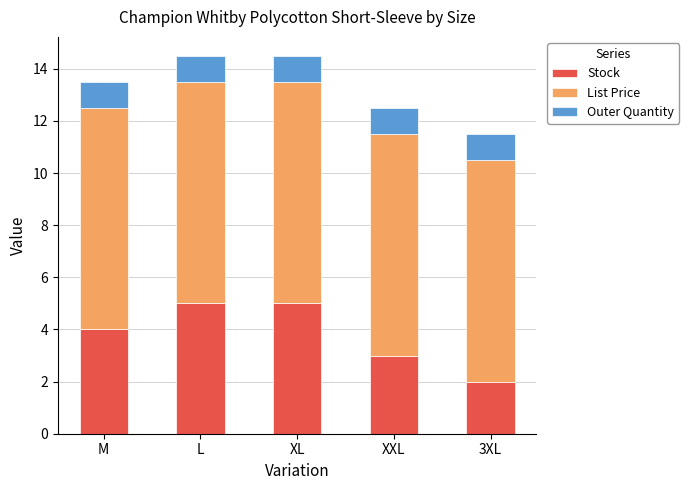

How many categories are shown in the chart?

5